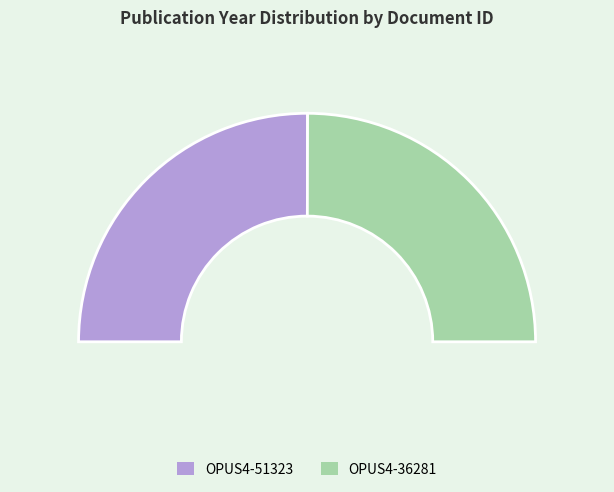

Is there any slice that represents more than half of the pie?

Yes